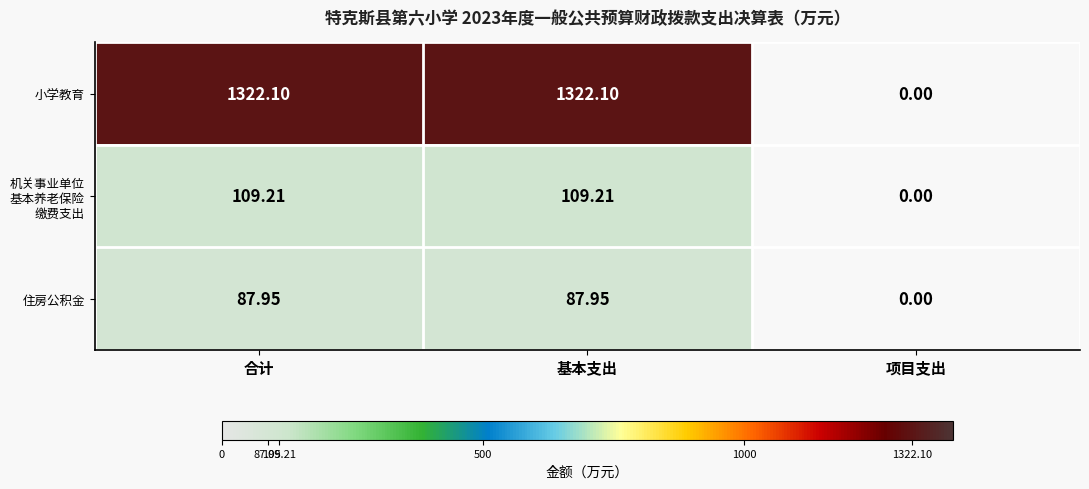

At which label does 住房公积金 reach its minimum?

项目支出